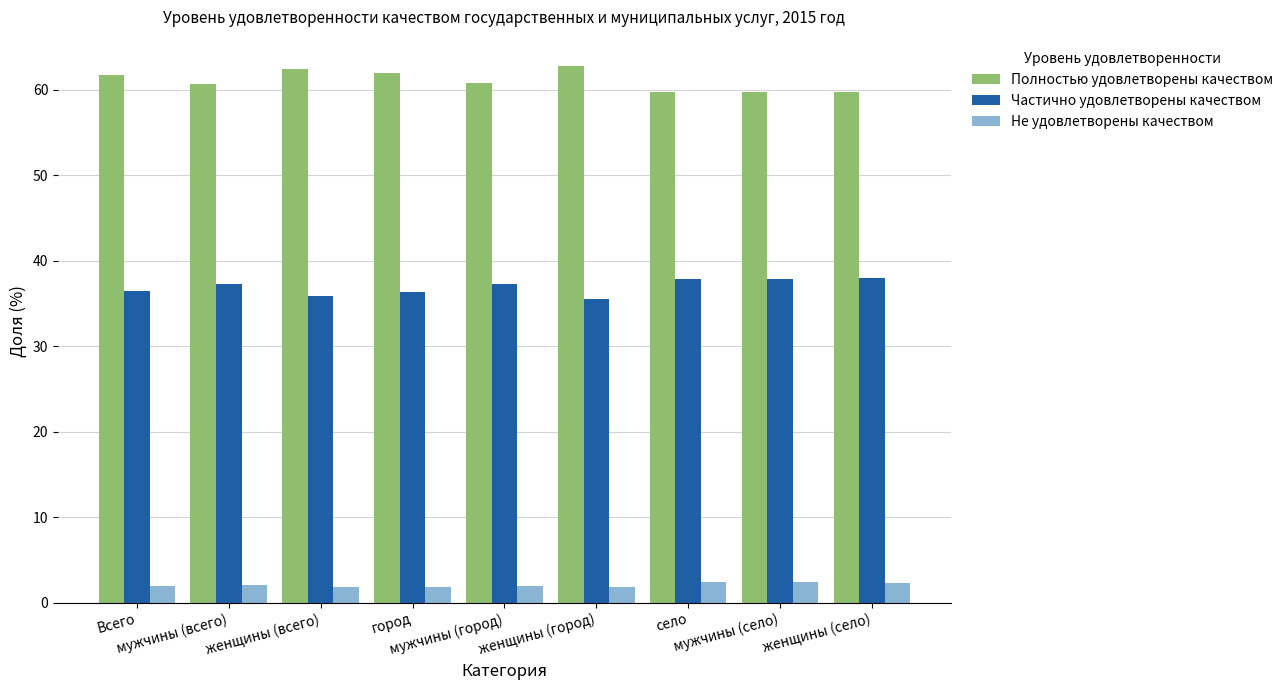

At how many categories does at least one series exceed 24?

9